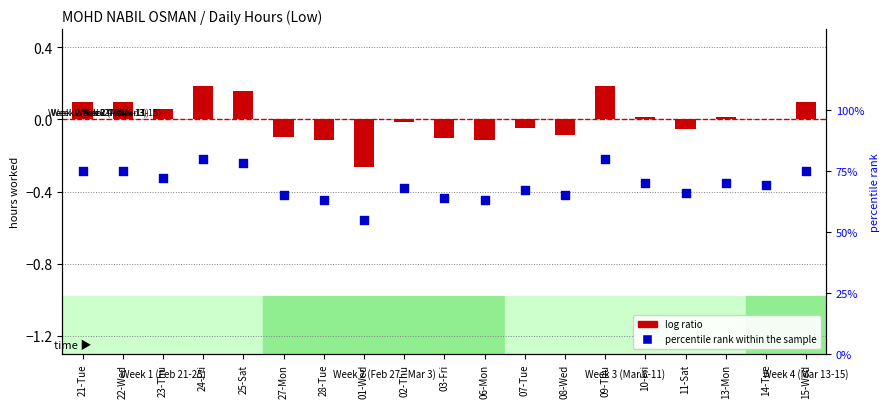

What is the total value across all series at 11-Sat?

65.9